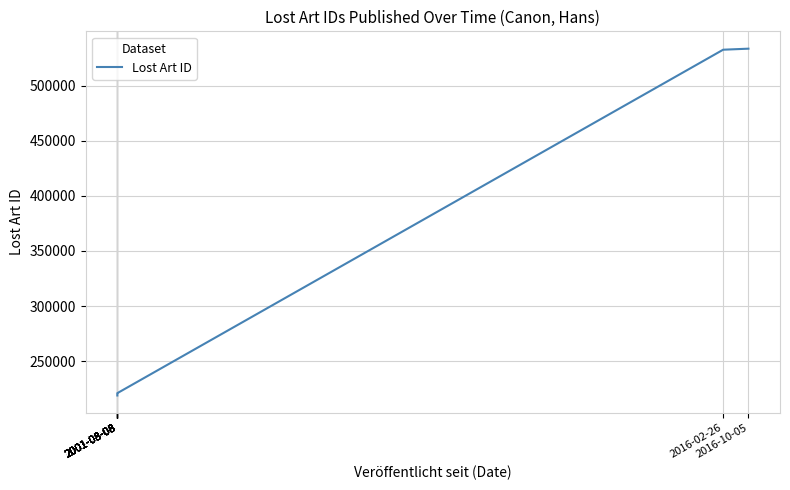

Count the number of values greater than 219241.

5